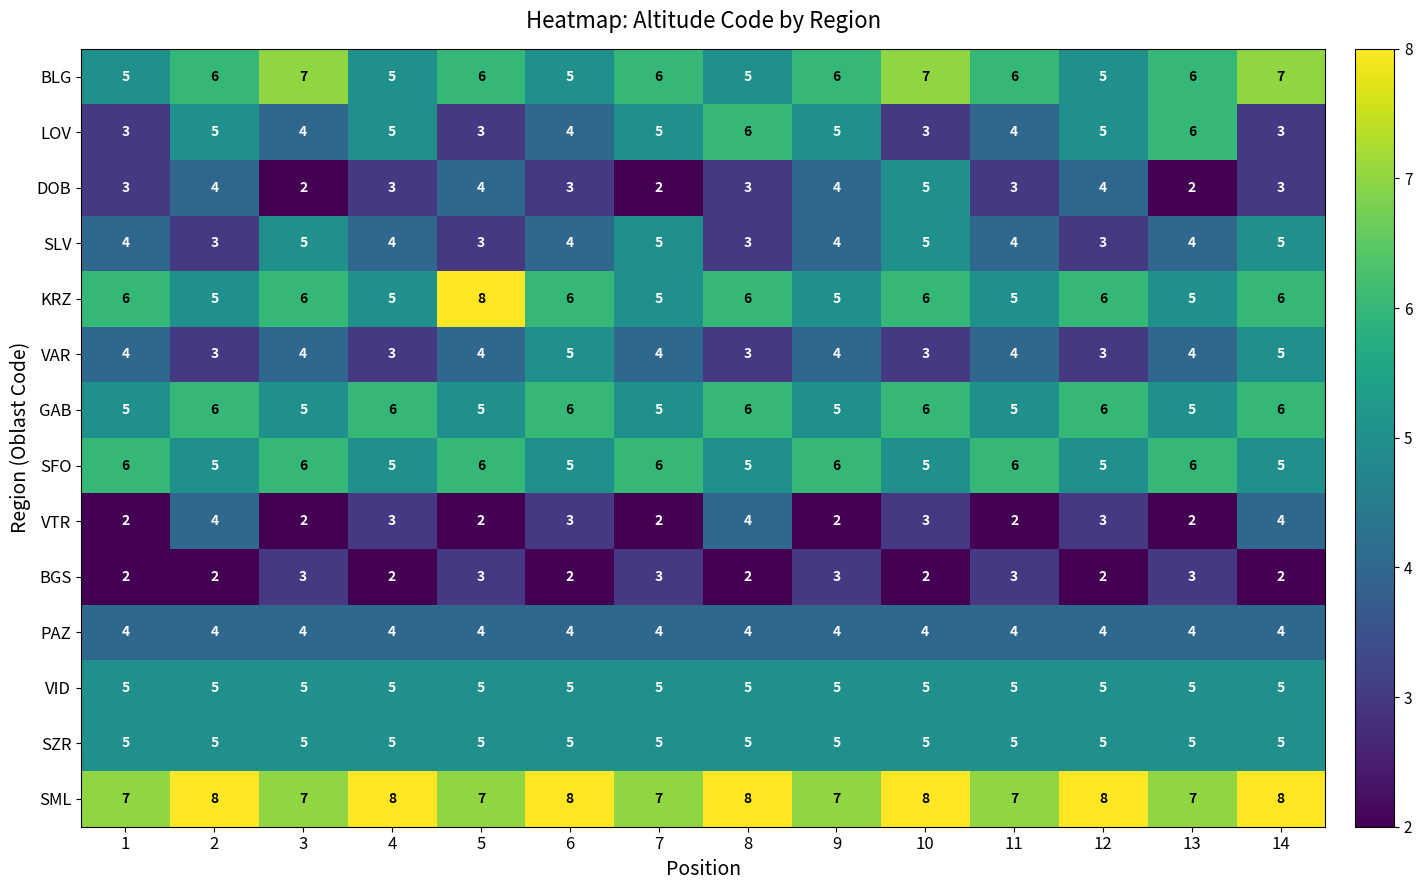

Which series has the largest total across all categories?

SML